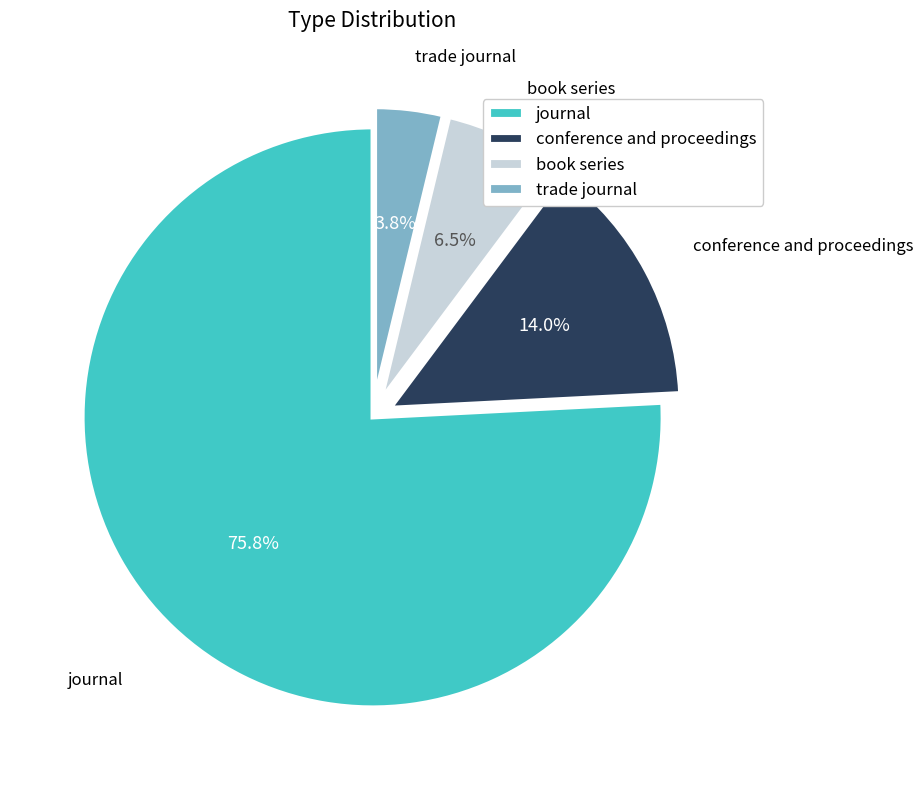

Between journal and trade journal, which is larger?

journal